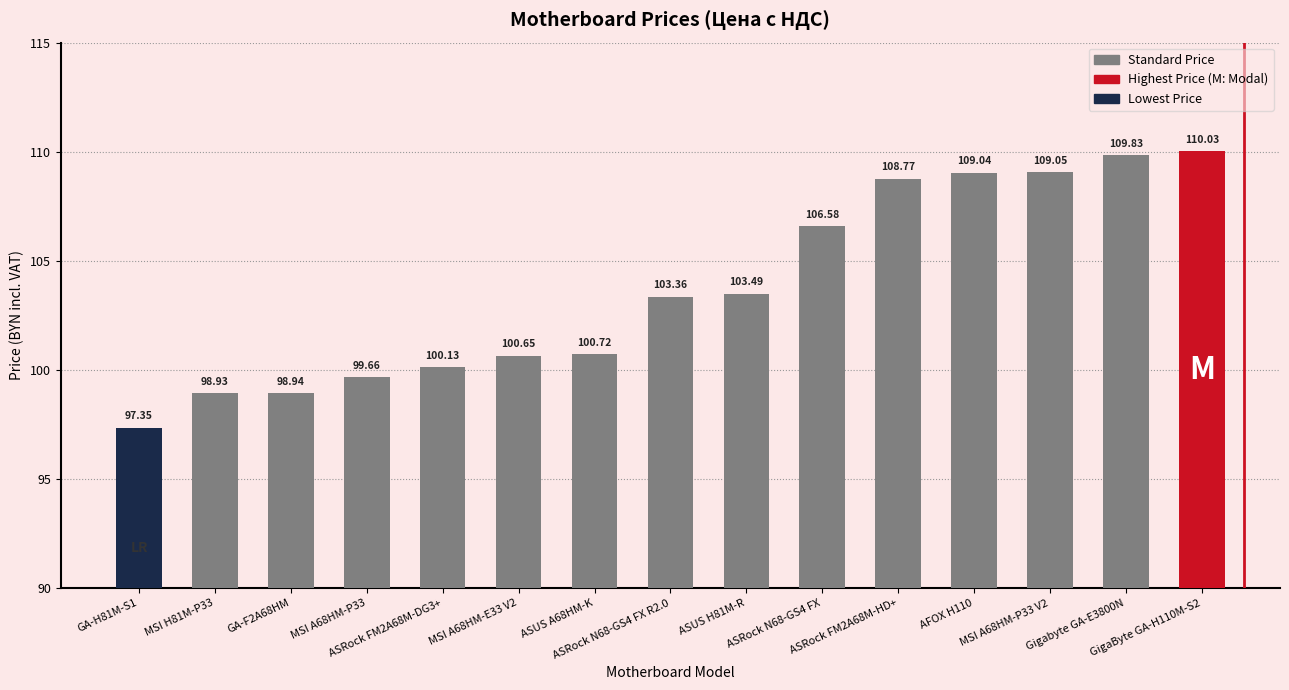

Rank the categories by value from highest to lowest.

GigaByte GA-H110M-S2, Gigabyte GA-E3800N, MSI A68HM-P33 V2, AFOX H110, ASRock FM2A68M-HD+, ASRock N68-GS4 FX, ASUS H81M-R, ASRock N68-GS4 FX R2.0, ASUS A68HM-K, MSI A68HM-E33 V2, ASRock FM2A68M-DG3+, MSI A68HM-P33, GA-F2A68HM, MSI H81M-P33, GA-H81M-S1